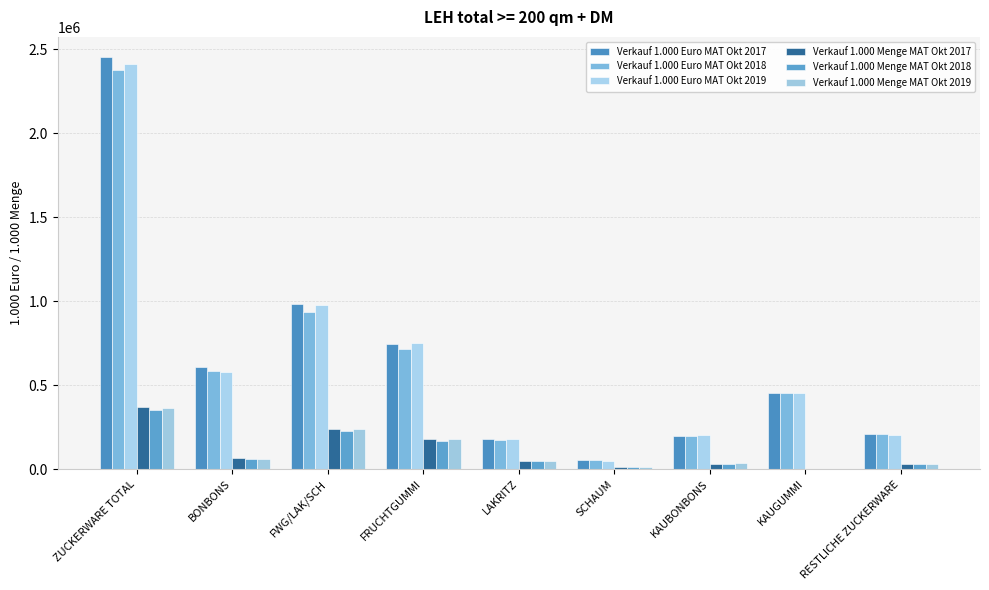

Reading left to right, list all the values displayed in this chart.

Verkauf 1.000 Euro MAT Okt 2017: ZUCKERWARE TOTAL=2451809.9	BONBONS=609297.1	FWG/LAK/SCH=980934.0	FRUCHTGUMMI=747580.6	LAKRITZ=181479.0	SCHAUM=51874.3	KAUBONBONS=197654.8	KAUGUMMI=453570.1	RESTLICHE ZUCKERWARE=210353.9
Verkauf 1.000 Euro MAT Okt 2018: ZUCKERWARE TOTAL=2379037.6	BONBONS=584831.6	FWG/LAK/SCH=936228.4	FRUCHTGUMMI=712727.6	LAKRITZ=171002.3	SCHAUM=52498.5	KAUBONBONS=198097.5	KAUGUMMI=451683.5	RESTLICHE ZUCKERWARE=208196.7
Verkauf 1.000 Euro MAT Okt 2019: ZUCKERWARE TOTAL=2415404.6	BONBONS=578235.5	FWG/LAK/SCH=979352.1	FRUCHTGUMMI=750111.5	LAKRITZ=178301.7	SCHAUM=50938.9	KAUBONBONS=200495.8	KAUGUMMI=455058.6	RESTLICHE ZUCKERWARE=202262.6
Verkauf 1.000 Menge MAT Okt 2017: ZUCKERWARE TOTAL=368404.9	BONBONS=64663.1	FWG/LAK/SCH=237013.6	FRUCHTGUMMI=176955.4	LAKRITZ=49309.7	SCHAUM=10748.5	KAUBONBONS=32688.4	KAUGUMMI=509.8	RESTLICHE ZUCKERWARE=33530.1
Verkauf 1.000 Menge MAT Okt 2018: ZUCKERWARE TOTAL=353671.2	BONBONS=61666.2	FWG/LAK/SCH=225970.4	FRUCHTGUMMI=168560.1	LAKRITZ=46533.5	SCHAUM=10876.8	KAUBONBONS=33317.2	KAUGUMMI=479.6	RESTLICHE ZUCKERWARE=32237.8
Verkauf 1.000 Menge MAT Okt 2019: ZUCKERWARE TOTAL=367087.2	BONBONS=60186.6	FWG/LAK/SCH=240640.9	FRUCHTGUMMI=181286.3	LAKRITZ=48960.7	SCHAUM=10393.9	KAUBONBONS=34542.7	KAUGUMMI=455.6	RESTLICHE ZUCKERWARE=31261.4